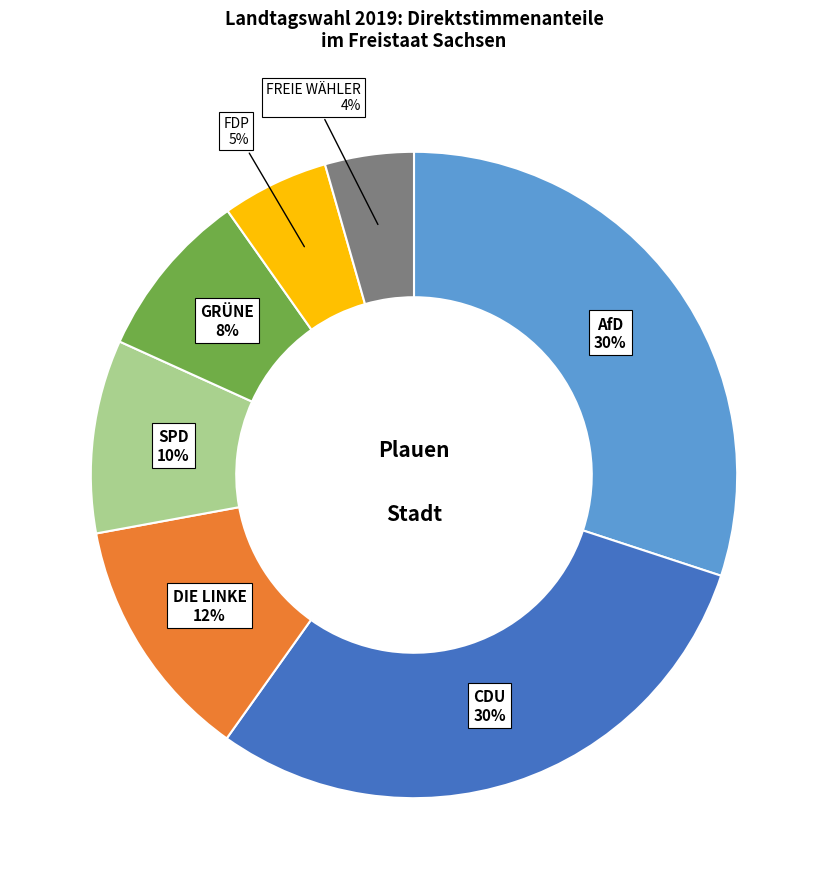

To the nearest percent, what is the difference between the largest and smallest slice percentages?

26%